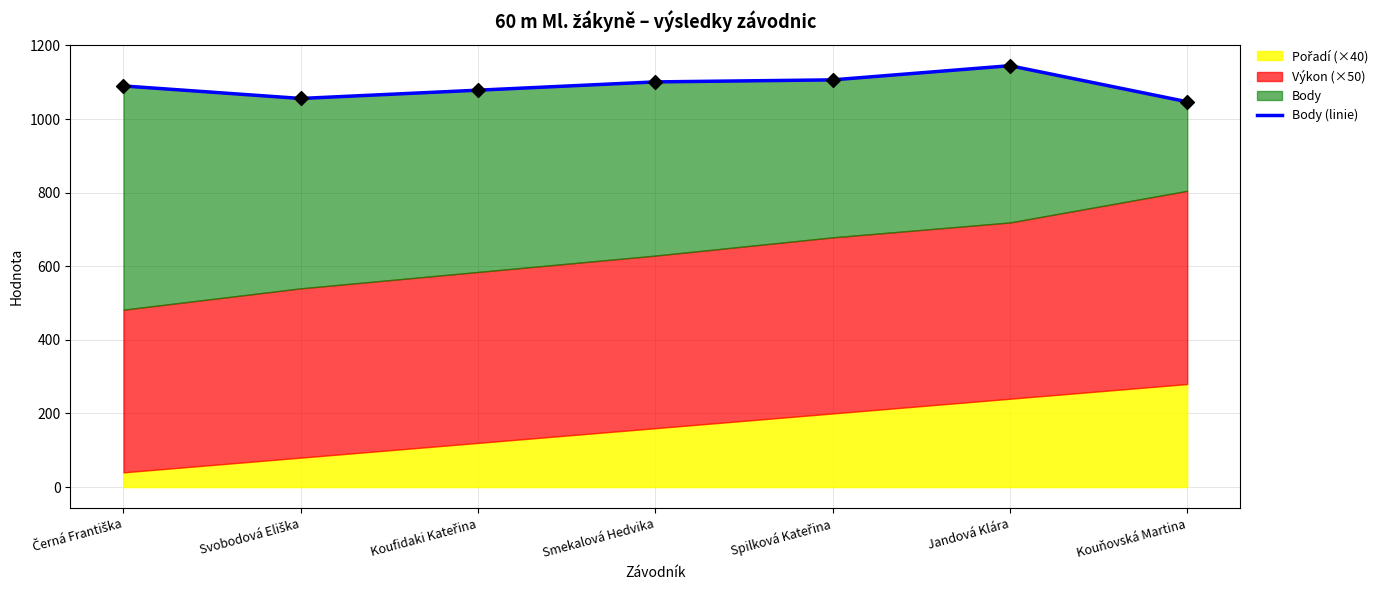

What is the change in value from Černá Františka to Spilková Kateřina?

+16.5